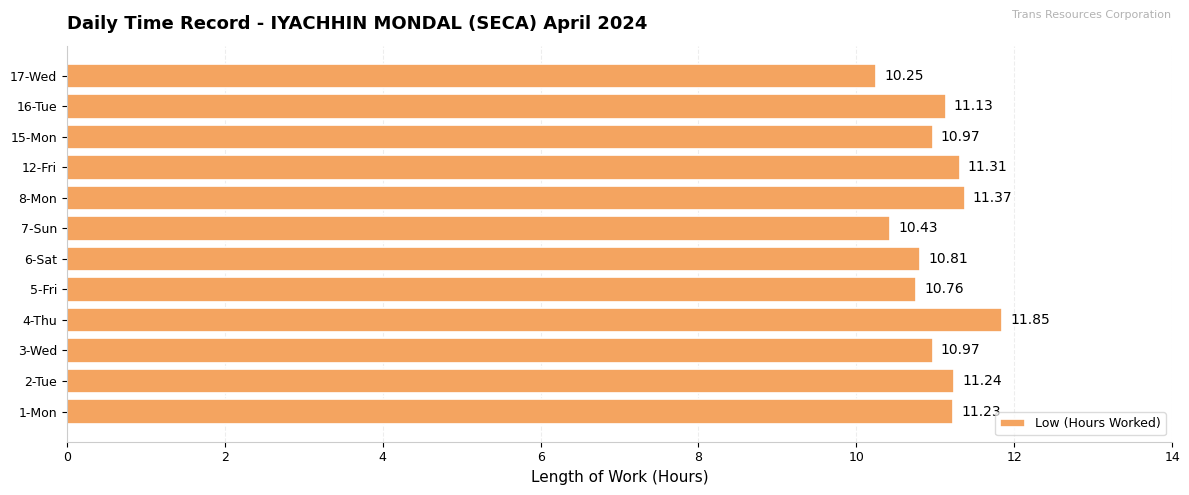

What is the change in value from 12-Fri to 15-Mon?

-0.3